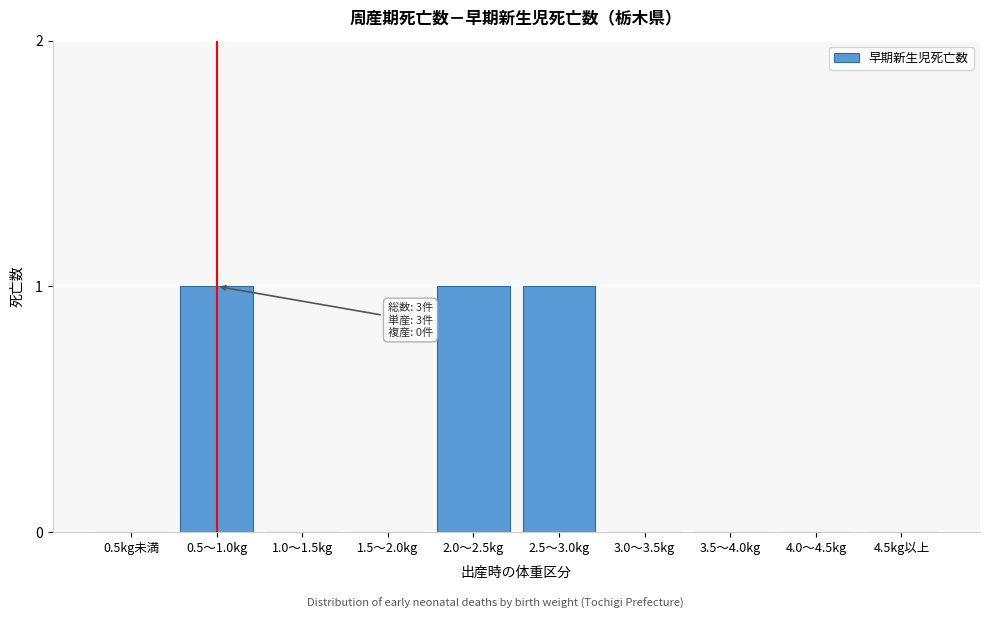

Reading left to right, transcribe all the data shown in this chart.

0.5kg未満=0	0.5～1.0kg=1	1.0～1.5kg=0	1.5～2.0kg=0	2.0～2.5kg=1	2.5～3.0kg=1	3.0～3.5kg=0	3.5～4.0kg=0	4.0～4.5kg=0	4.5kg以上=0